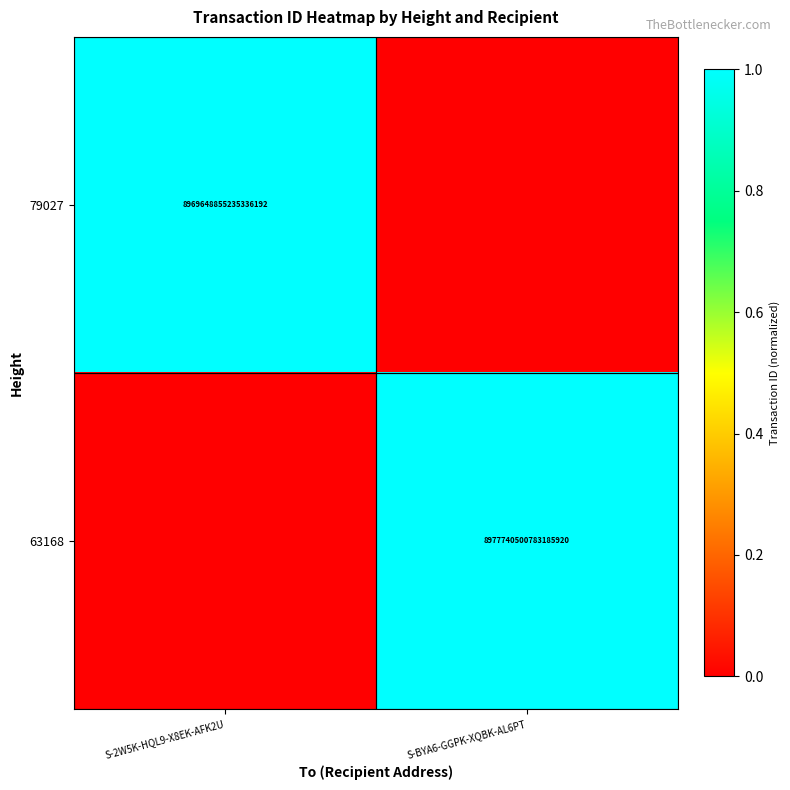

The value of 79027 at S-2W5K-HQL9-X8EK-AFK2U is 8969648855235336192. True or false?

True